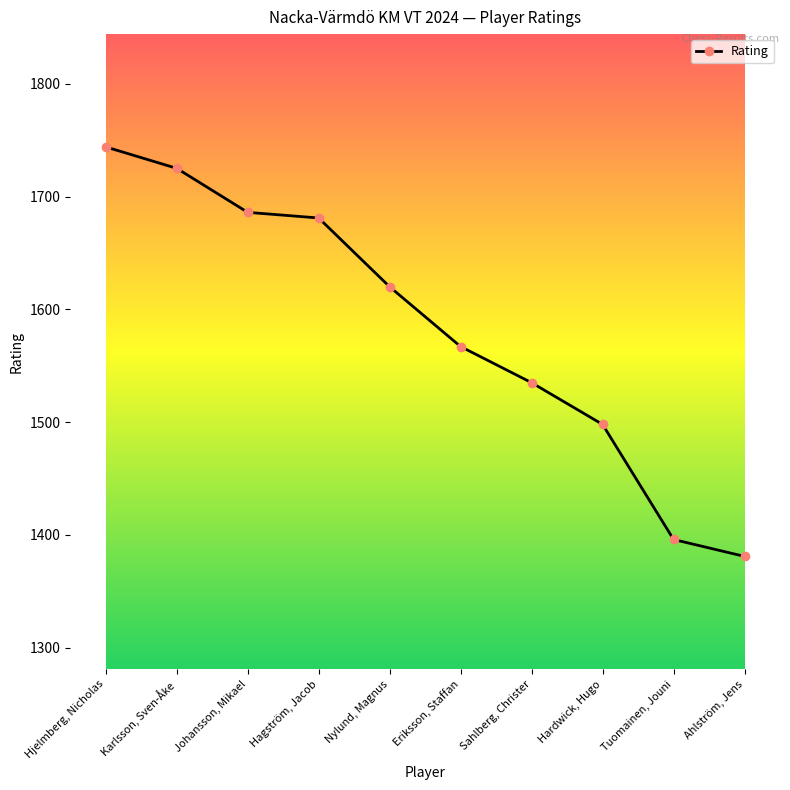

What is the label of the 5th point from the right?

Eriksson, Staffan